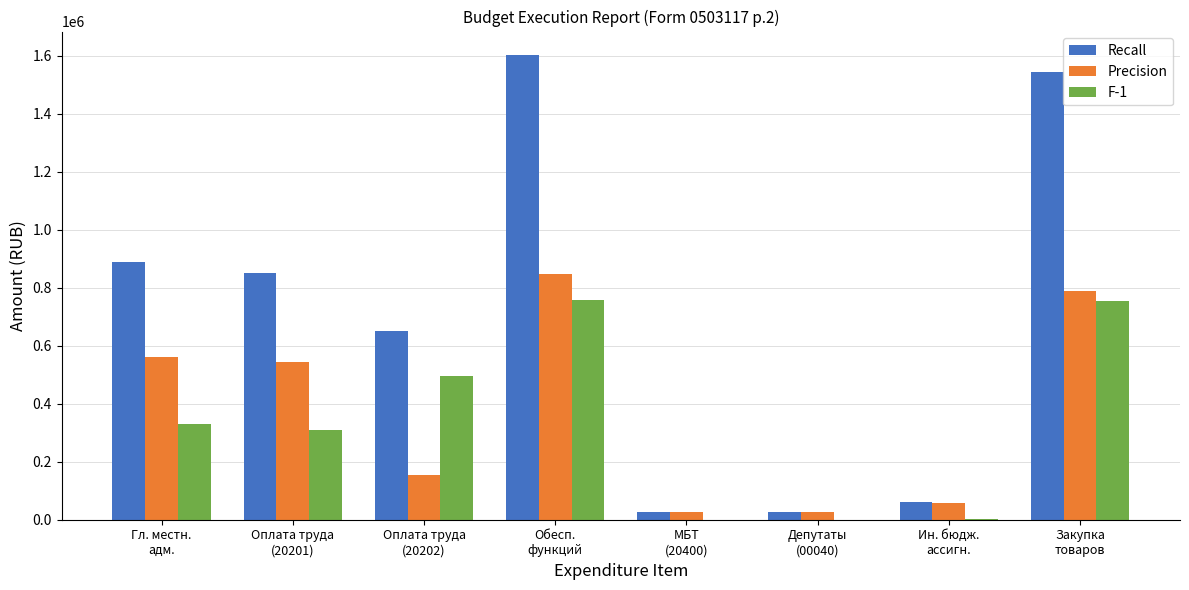

Is the value of F-1 at Обесп.
функций greater than the value of Recall at Ин. бюдж.
ассигн.?

Yes